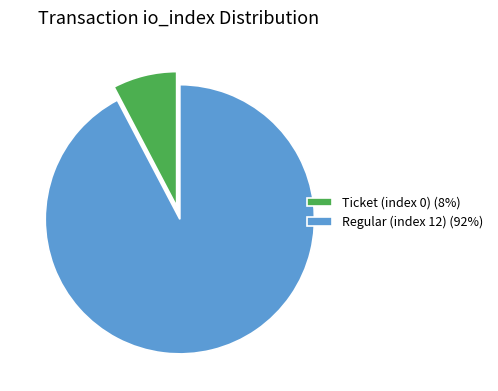

Which has a higher value, Regular (index 12) or Ticket (index 0)?

Regular (index 12)